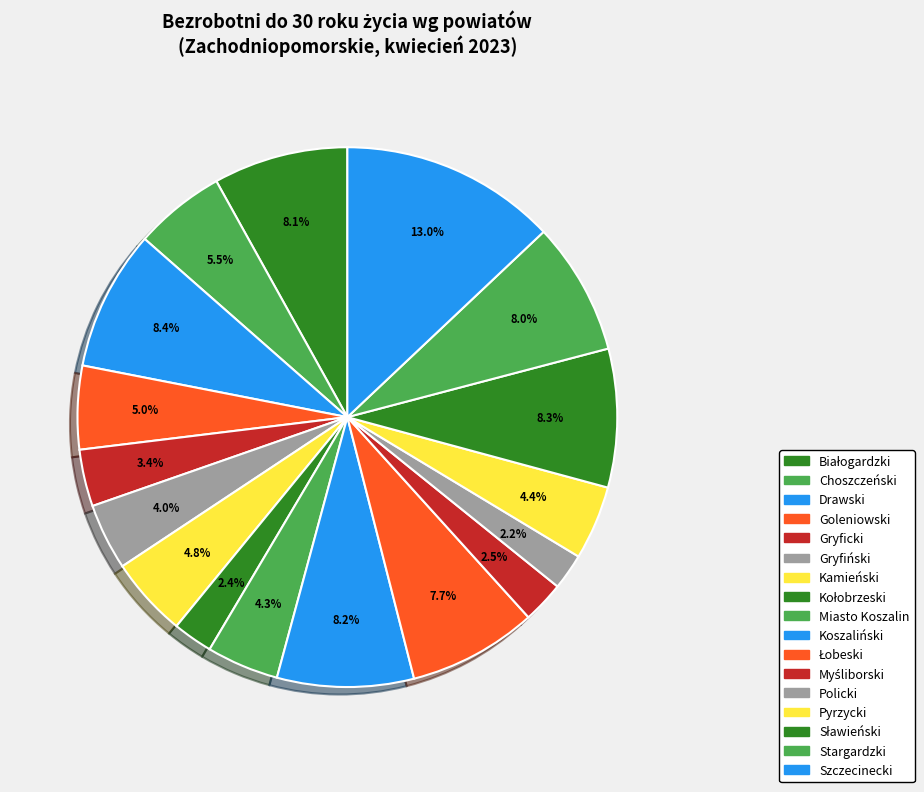

How many segments does this pie chart have?

17